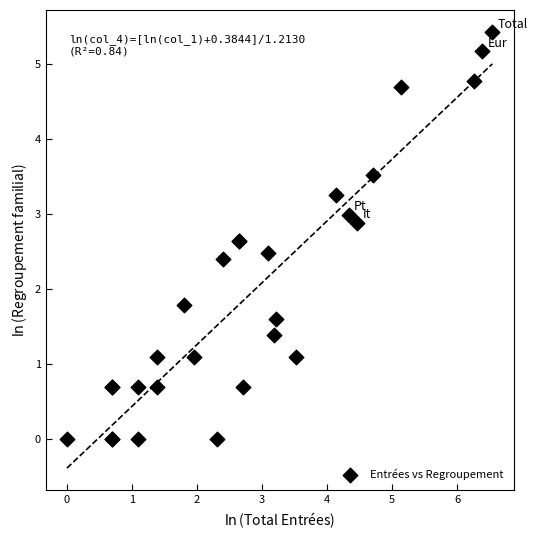

What Y value in the scatter plot is closest to 2?

1.8